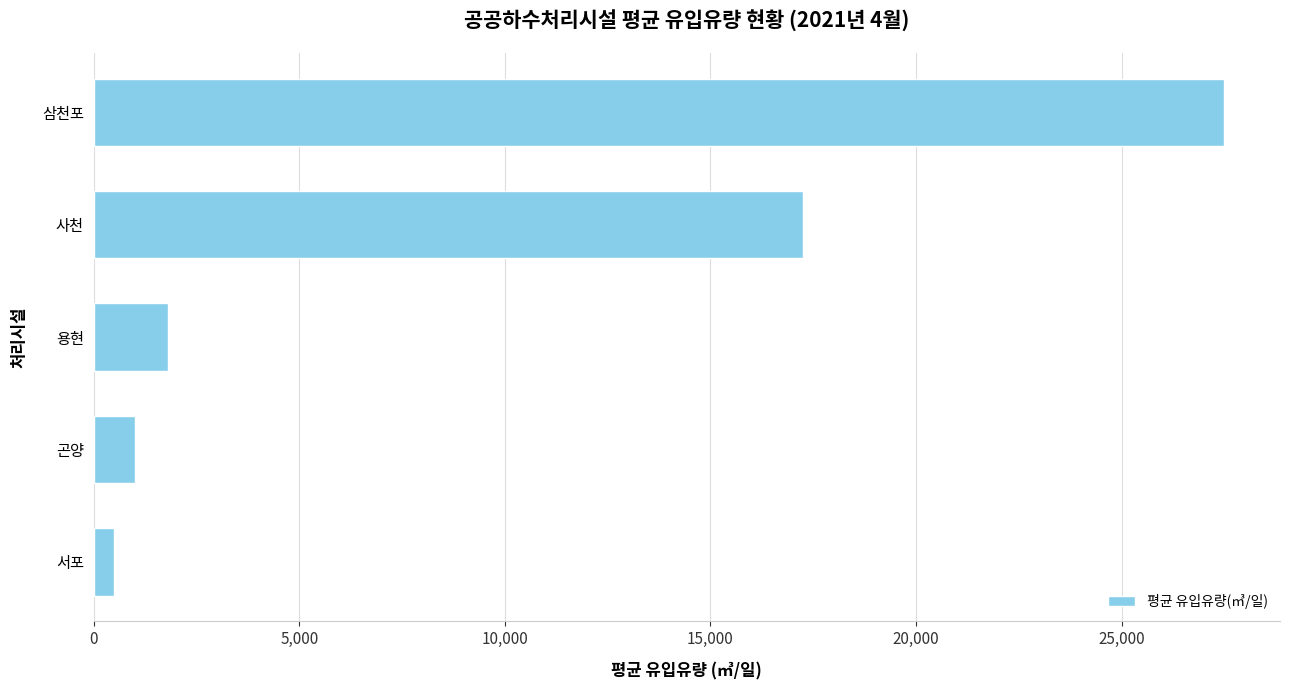

What is the average value?

9604.2